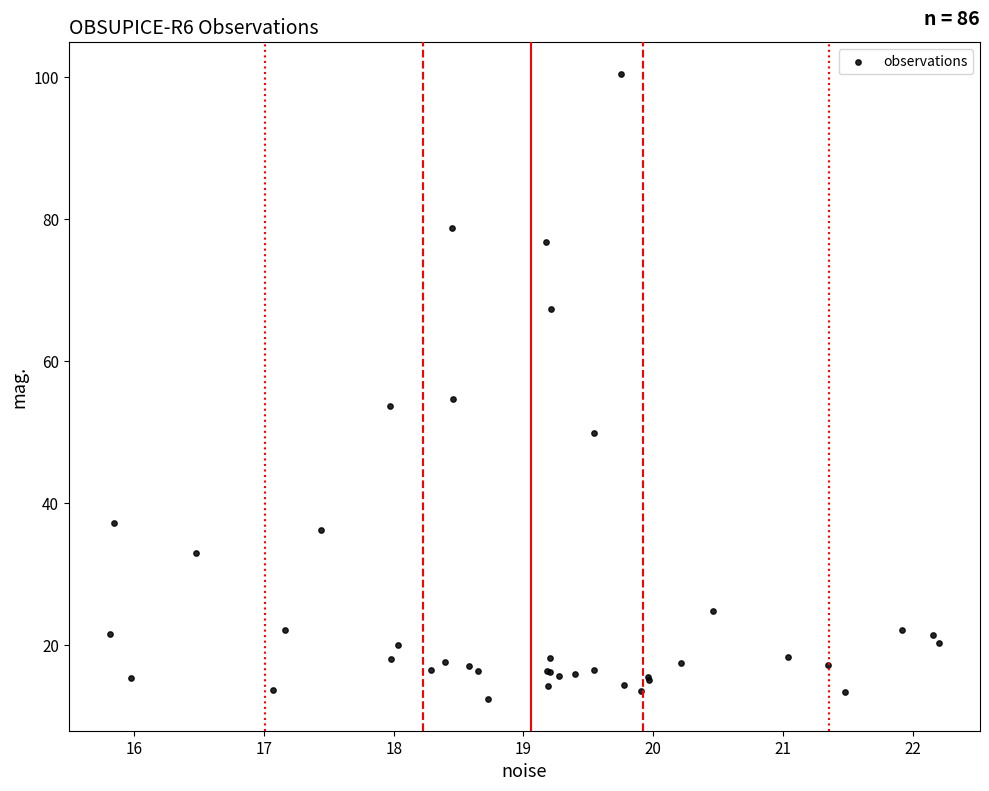

What Y value in the scatter plot is closest to 56?

54.6